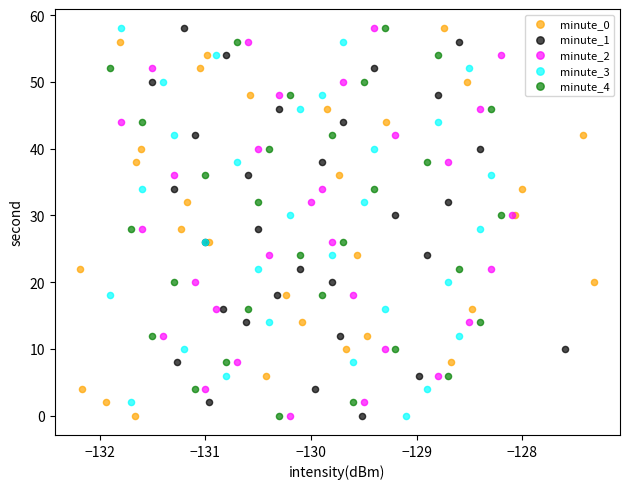

What are all the series names shown in the legend?

minute_0, minute_1, minute_2, minute_3, minute_4